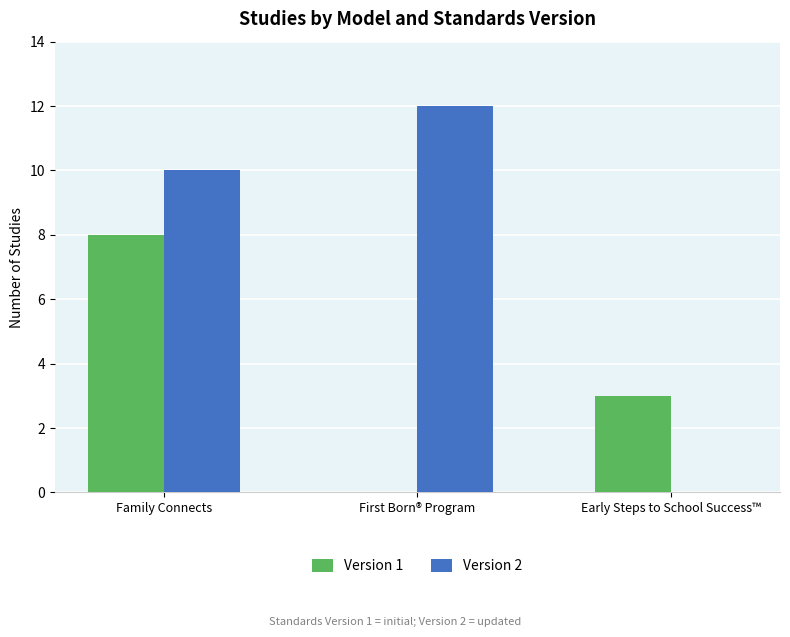

How many data points does each series have?

3